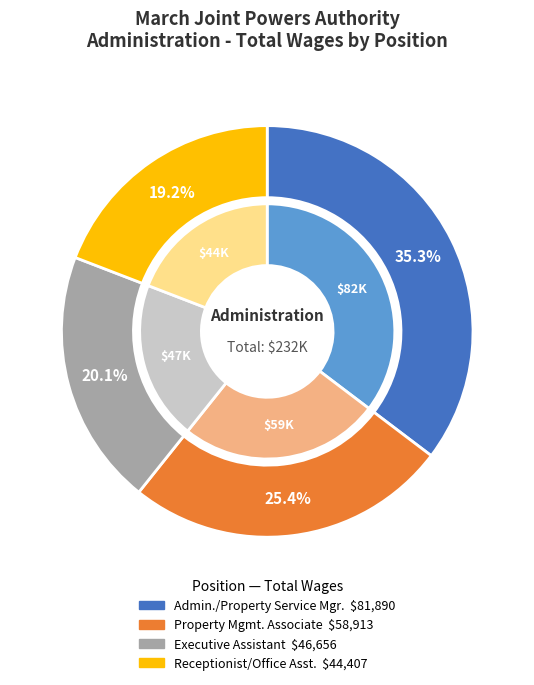

How many slices are in this pie chart?

4